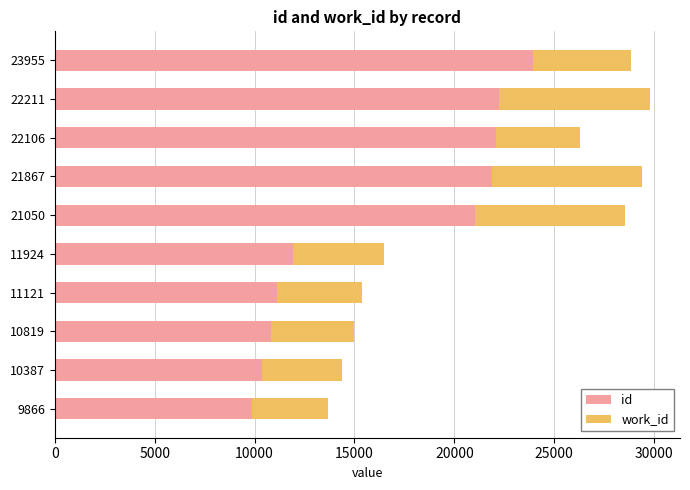

Which series has the widest spread of values?

id